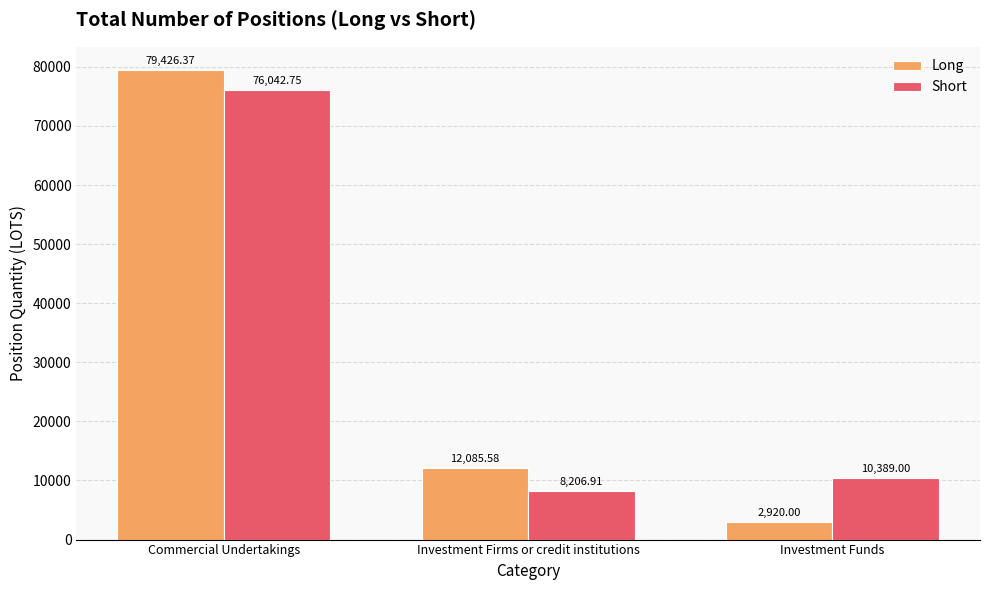

How many categories are shown in the chart?

3